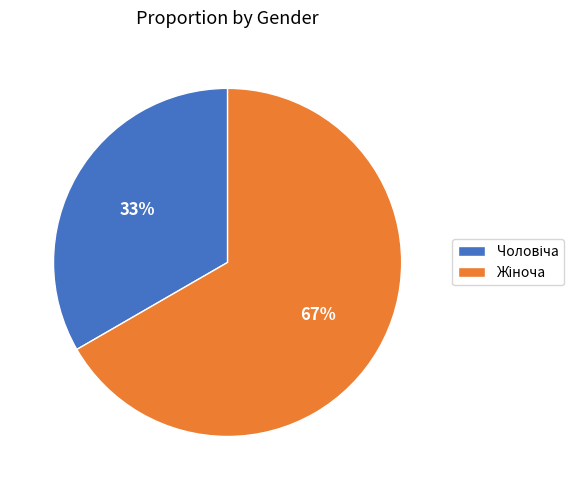

To the nearest percent, what is the average slice percentage?

50%